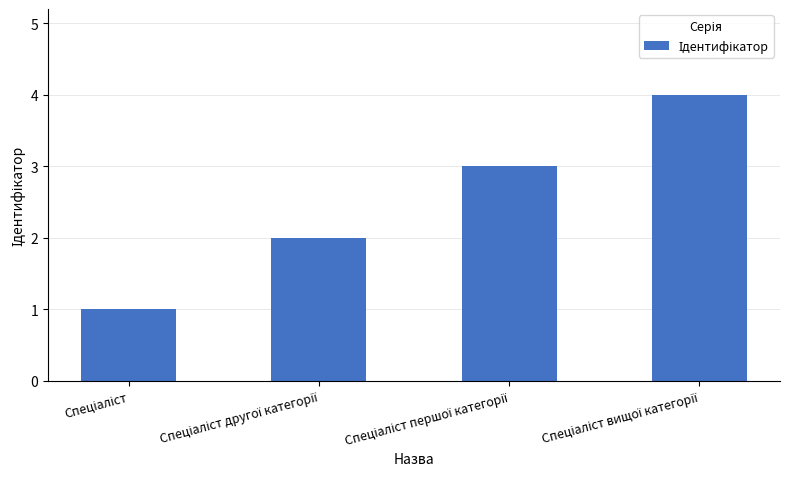

What is the difference between the maximum and minimum values?

3